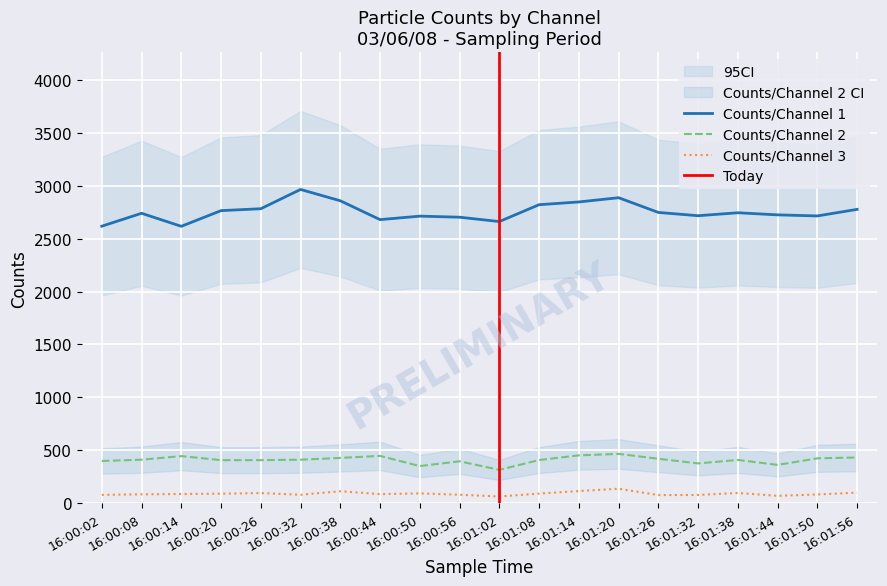

At which label does Counts/Channel 2 first exceed 412?

16:00:14